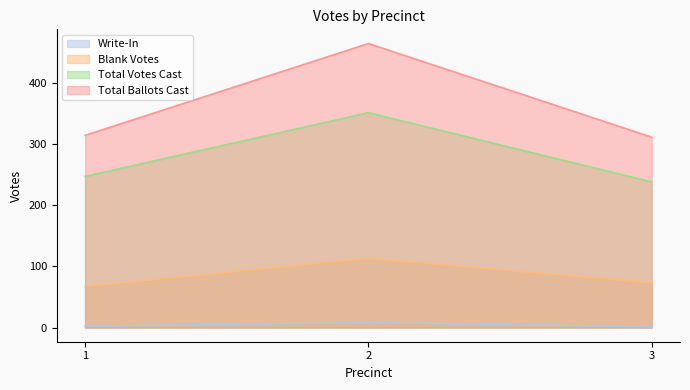

What is the difference between the Write-In values at 1 and 3?

1